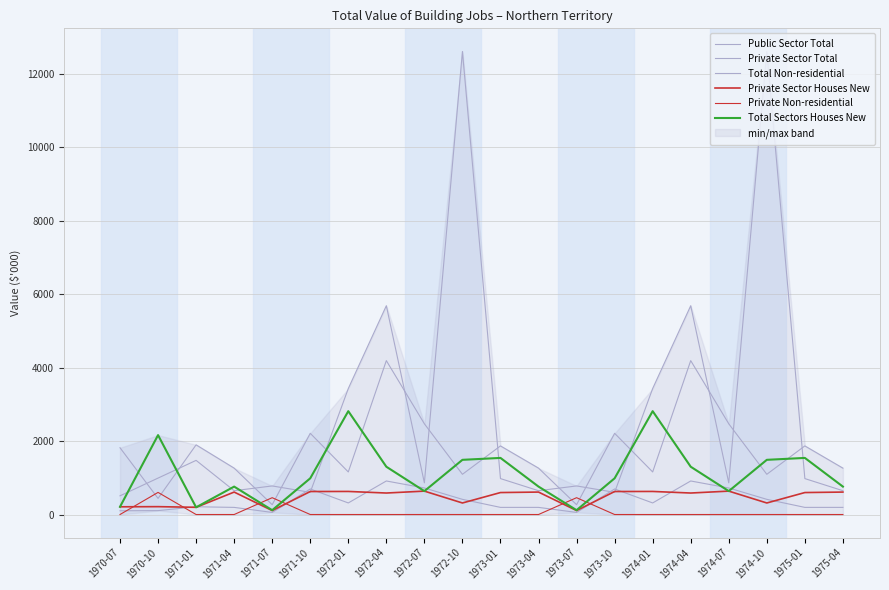

What is the sum of all Public Sector Total values?

34463